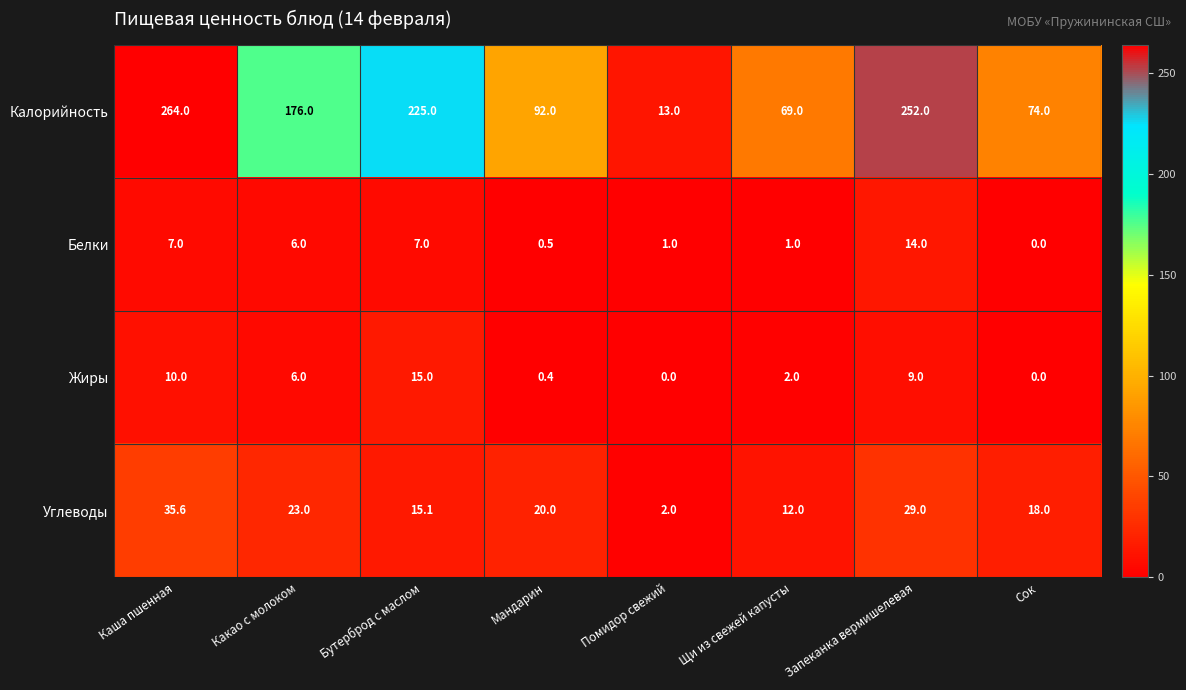

The value of Жиры at Щи из свежей капусты is 3.2. True or false?

False